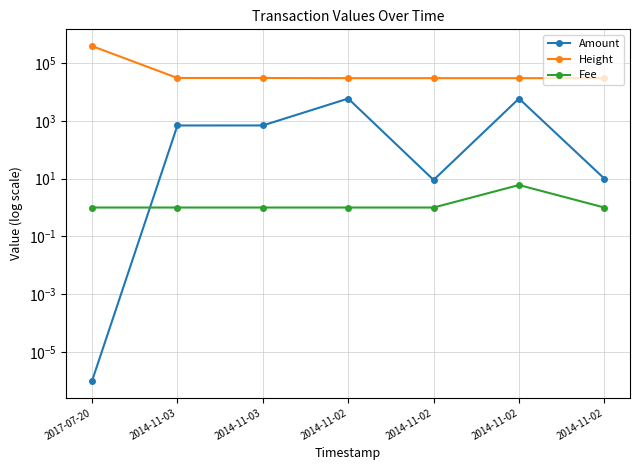

What is the label of the 4th point from the right?

2014-11-02